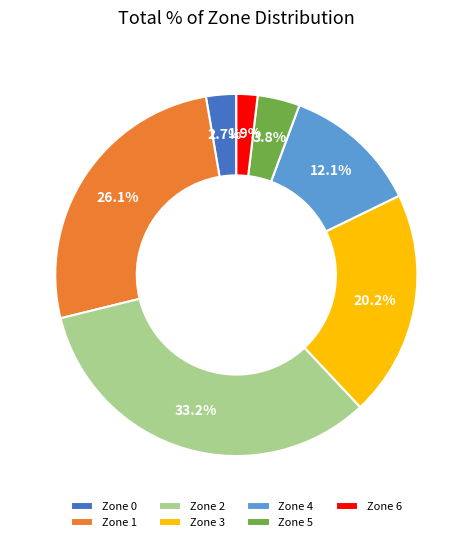

Count the number of slices in the pie.

7